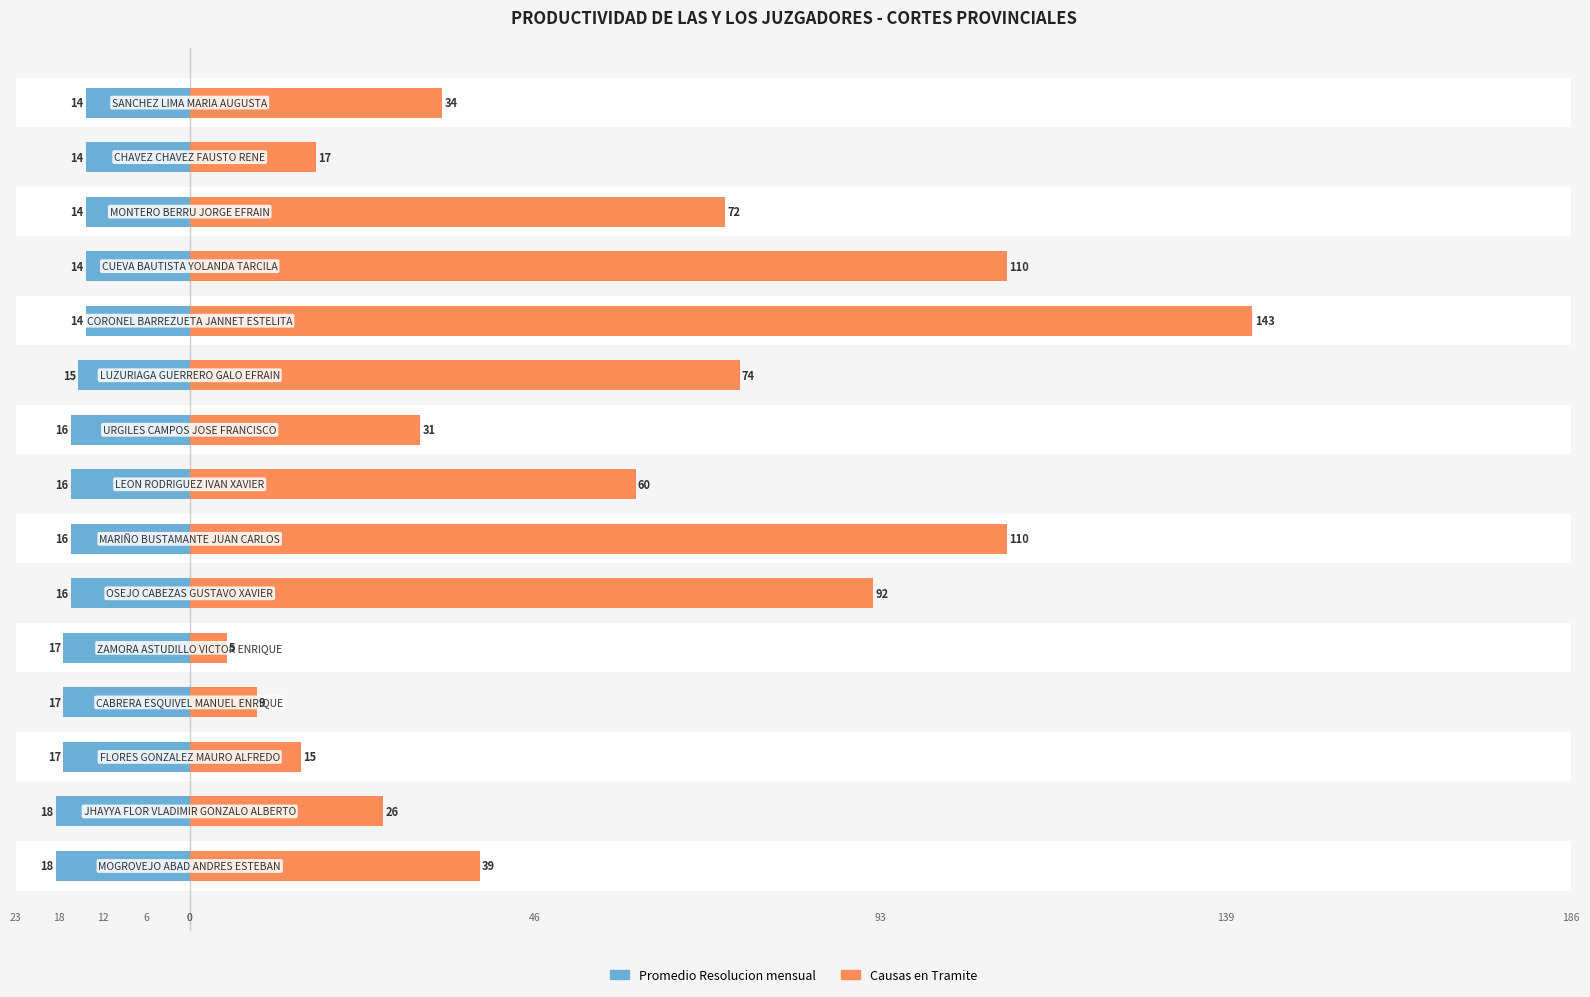

List the labels in order of Promedio Resolucion mensual value, smallest first.

0, 1, 2, 3, 4, 5, 6, 7, 8, 9, 10, 11, 12, 13, 14